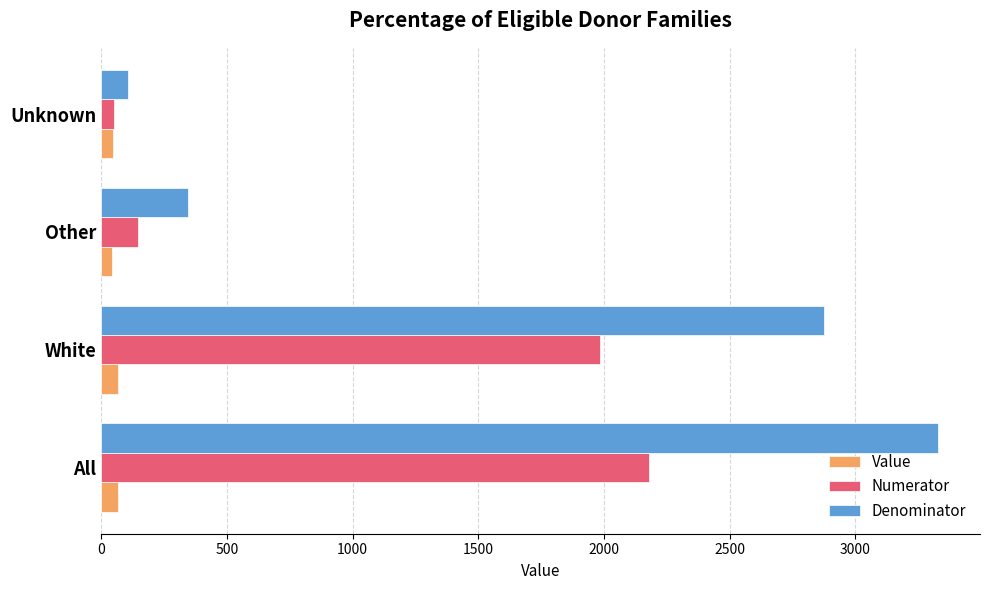

Rank the series by their maximum value, from highest to lowest.

Denominator, Numerator, Value